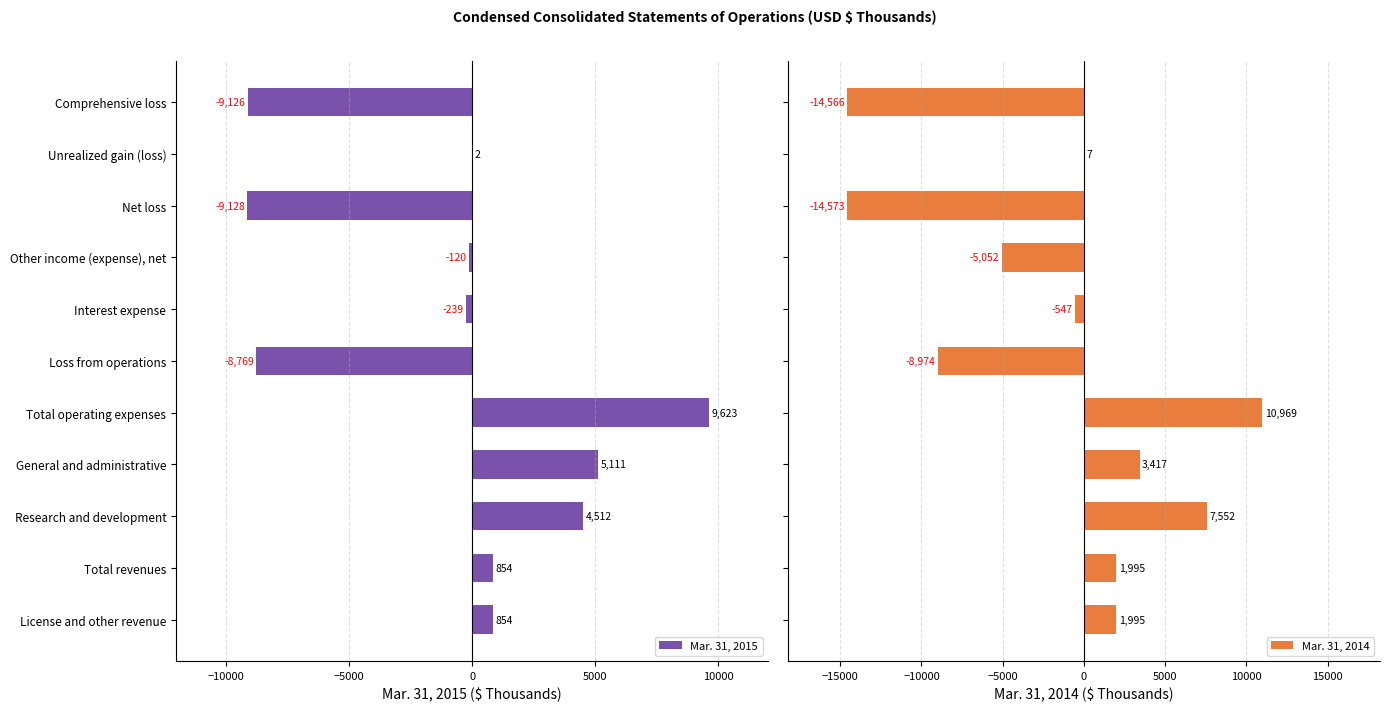

What is the highest value of the Mar. 31, 2015 series?

9623